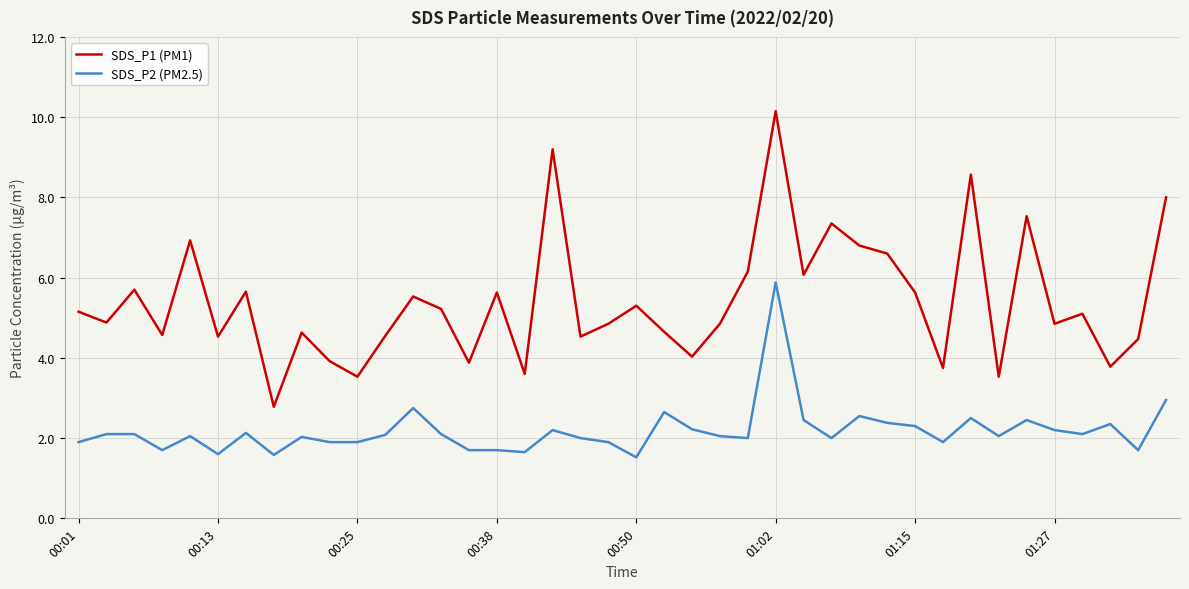

Rank the series by their average value, from lowest to highest.

SDS_P2 (PM2.5), SDS_P1 (PM1)